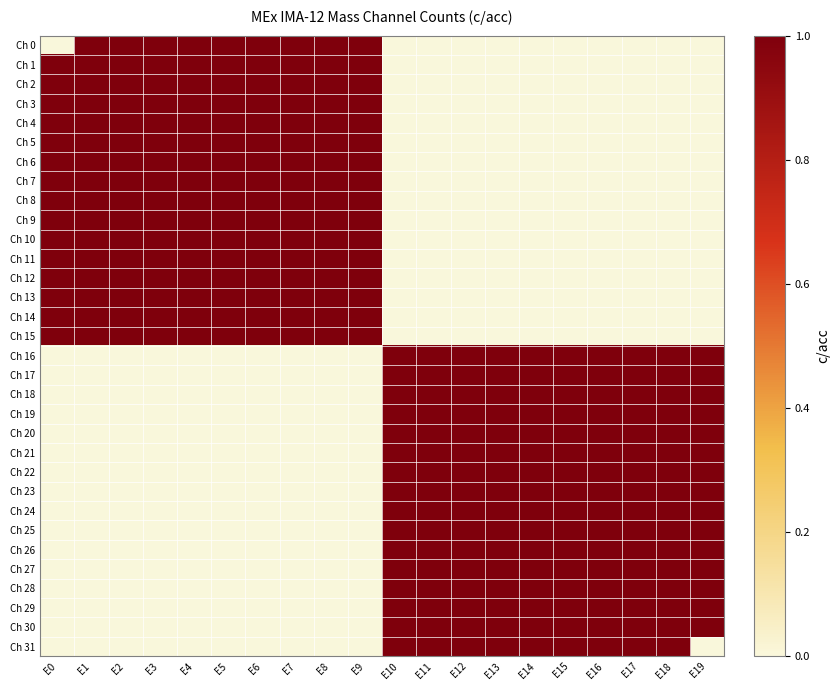

What is the difference between the highest and lowest values at E4?

1